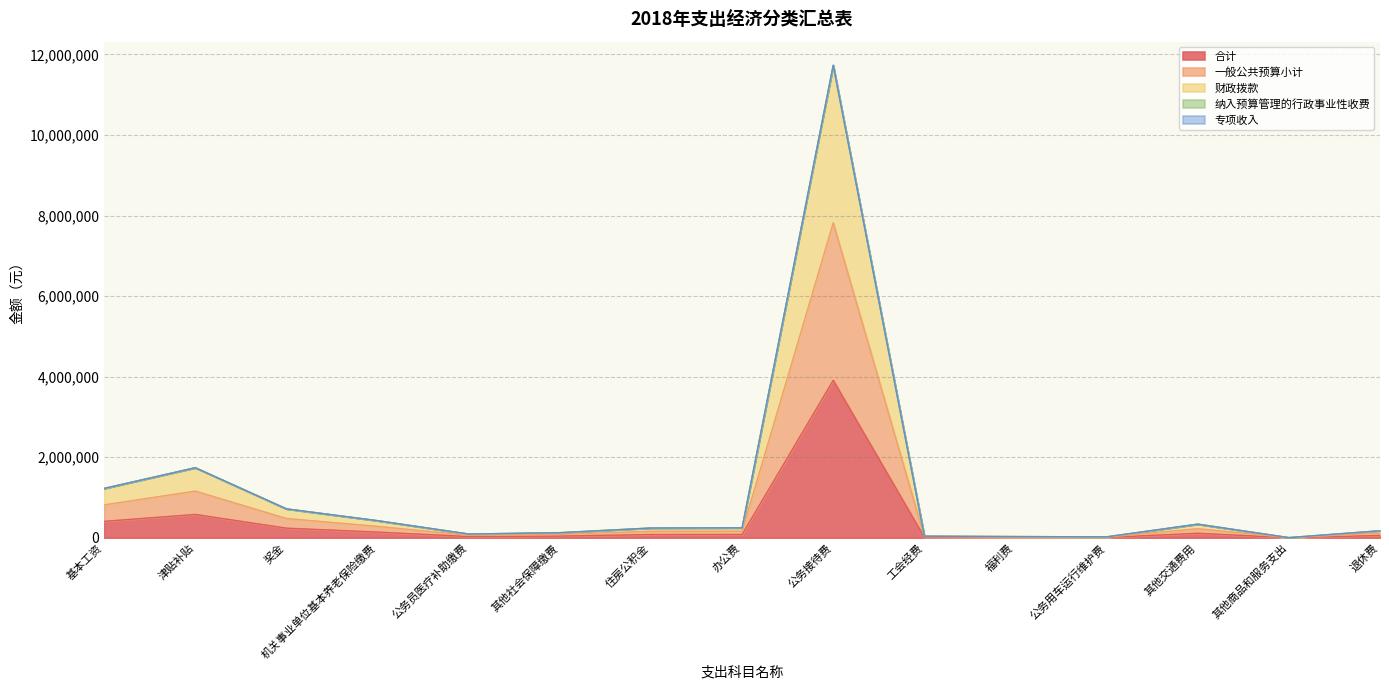

Which has a higher value, 津贴补贴 or 基本工资?

津贴补贴